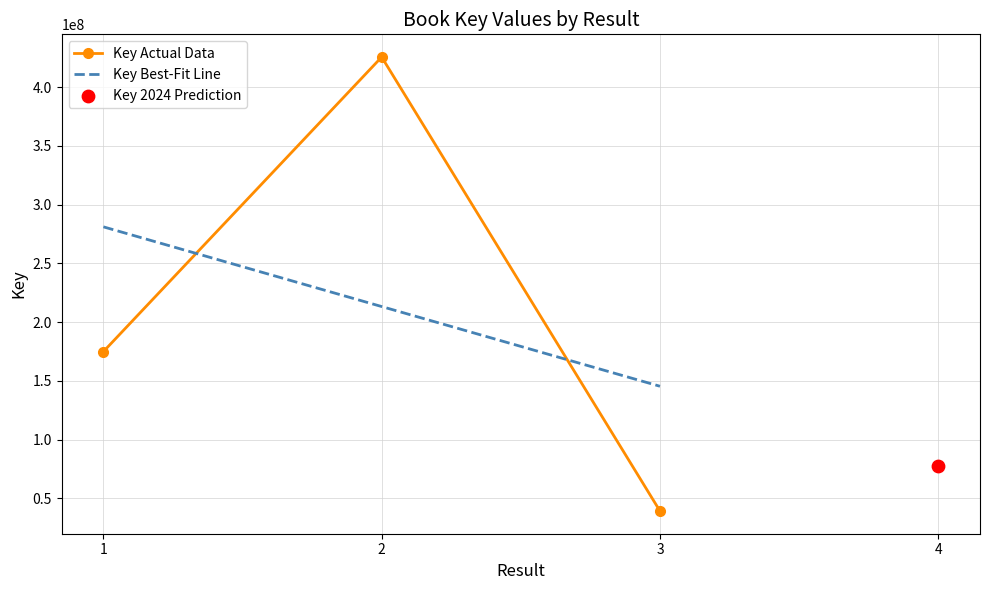

At which category is the sum across all series the highest?

2